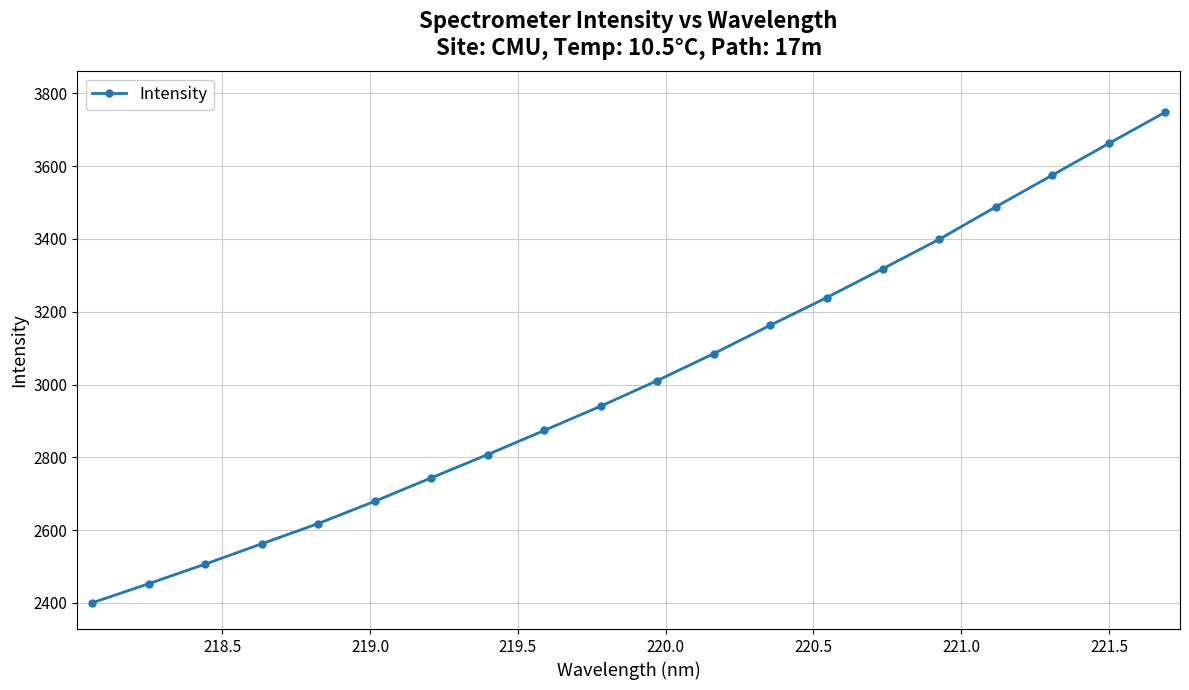

What is the greatest value displayed?

3748.4